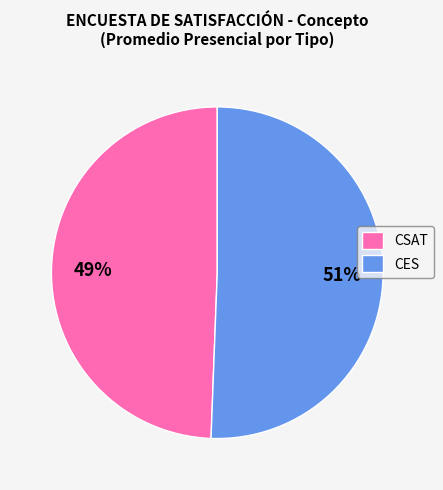

True or false: CES accounts for 42% of the total.

False